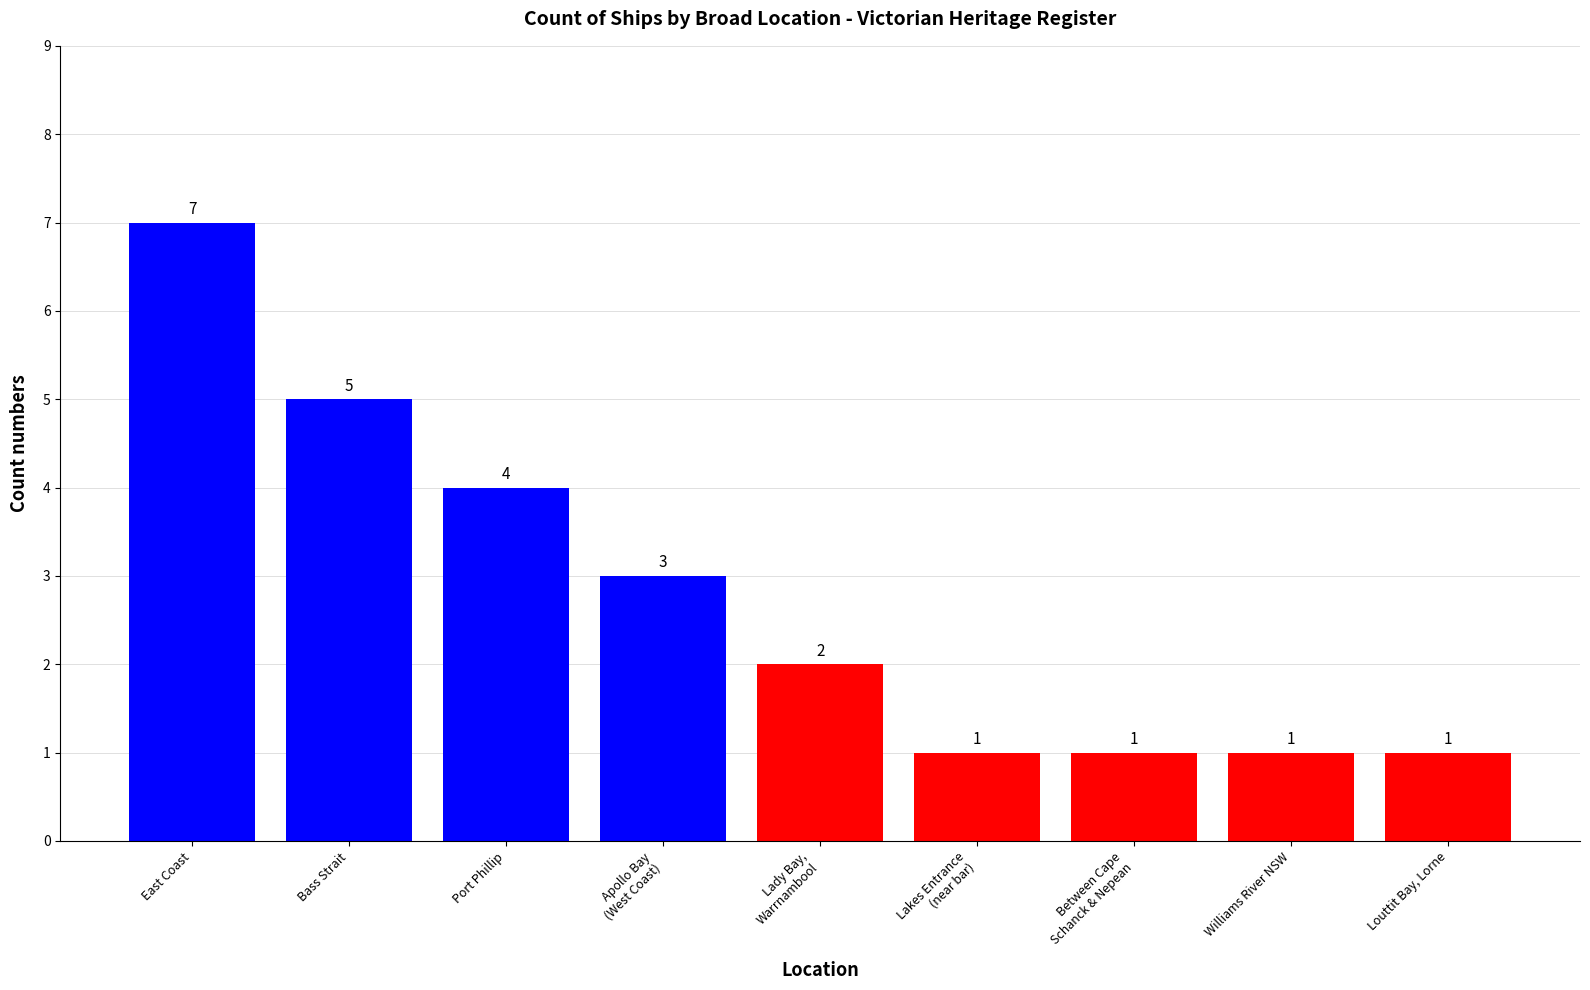

What is the maximum value shown in the chart?

7